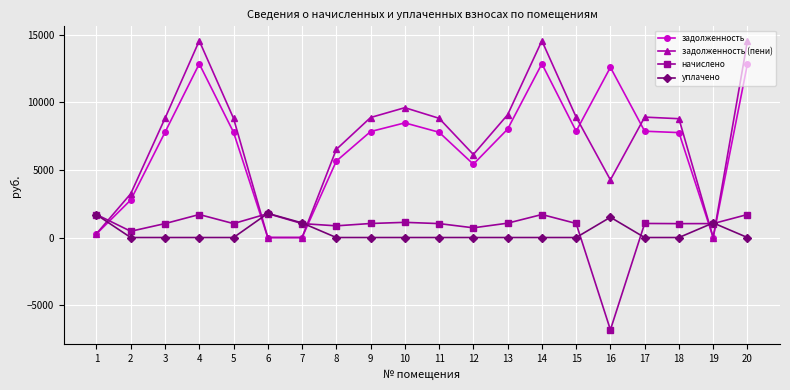

What are all the series names shown in the legend?

задолженность, задолженность (пени), начислено, уплачено